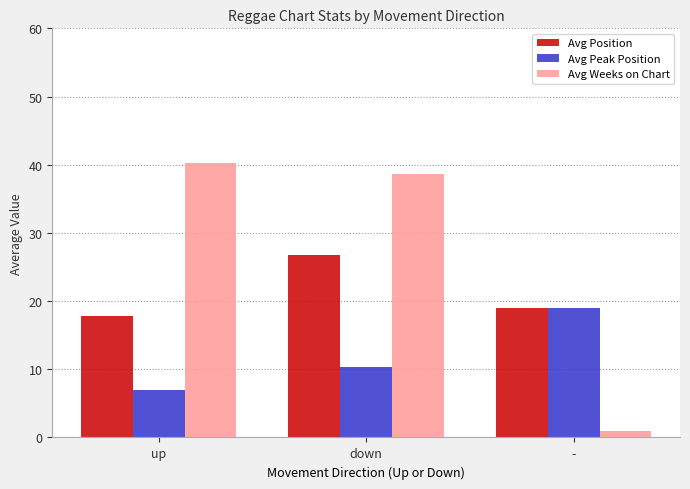

What position from the left is down?

2